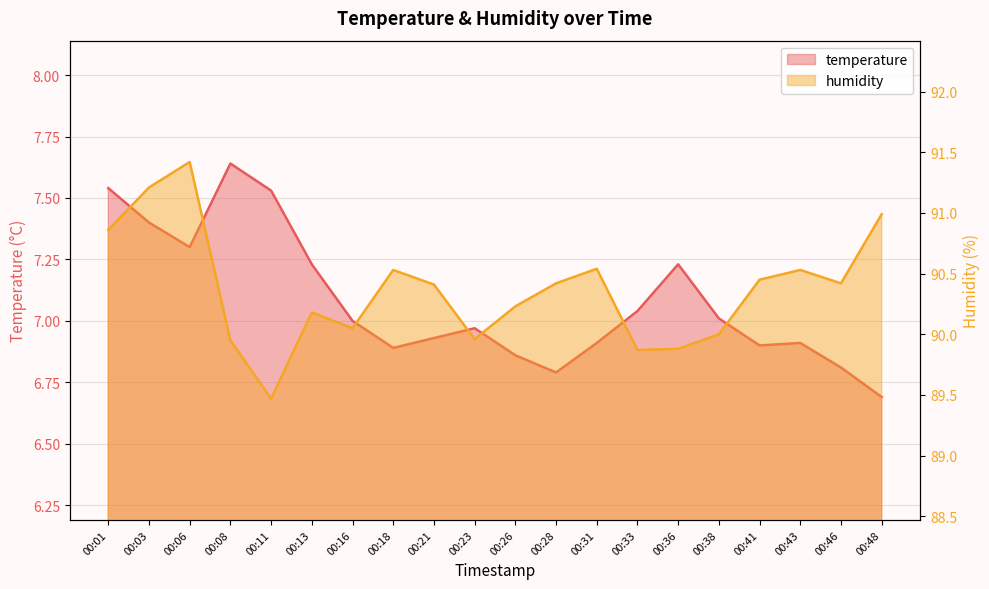

What is the average value of the temperature series?

7.1